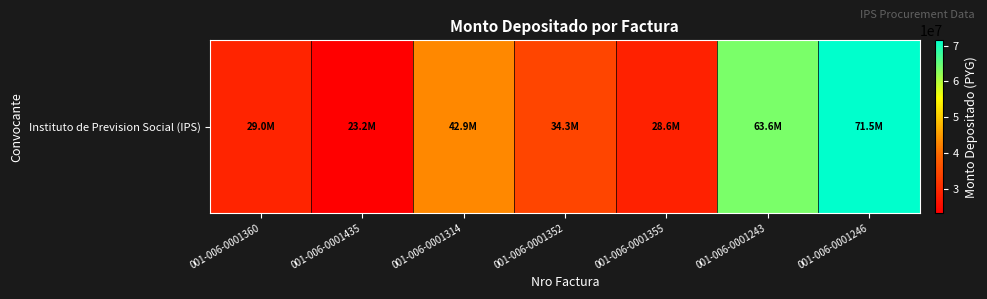

How many values are below 34324114?

3